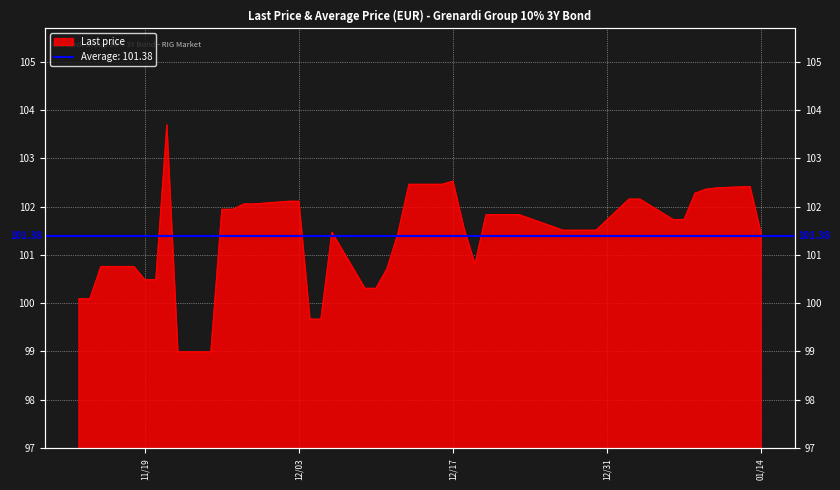

What is the ratio of the value at 2024-11-19 to the value at 2025-01-07?

1.0